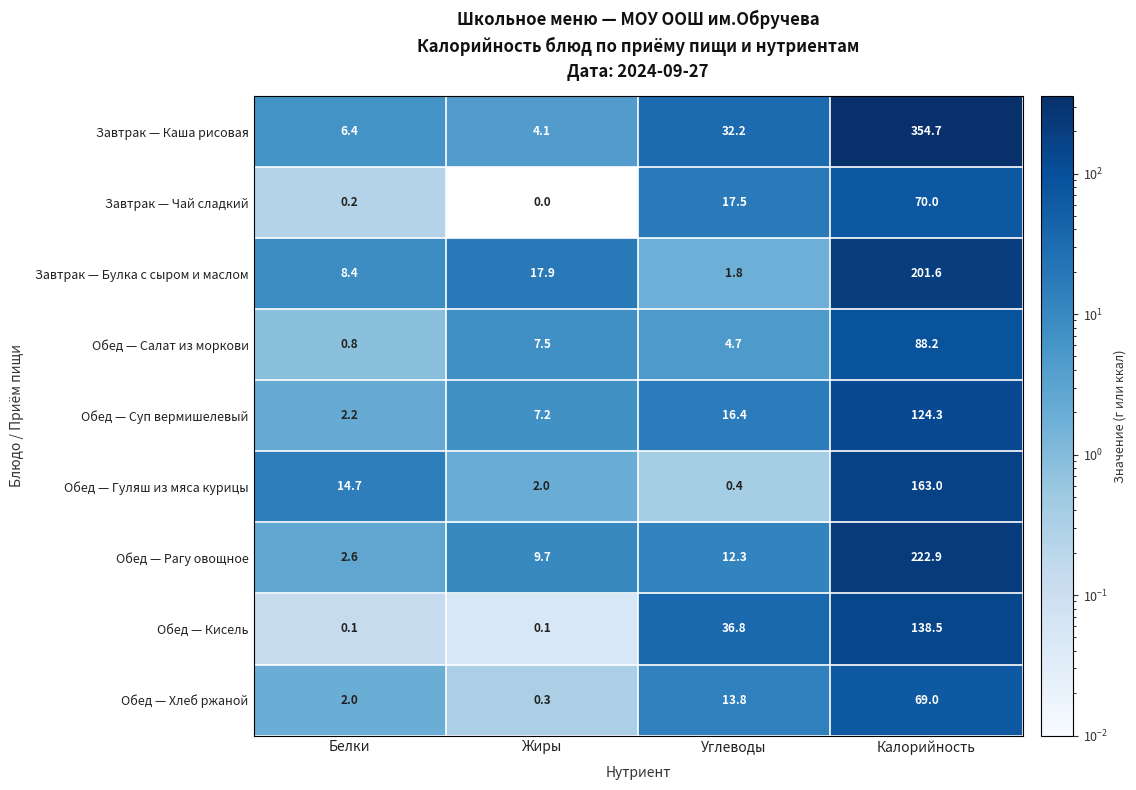

The value of Завтрак — Чай сладкий at Углеводы is 17.5. True or false?

True